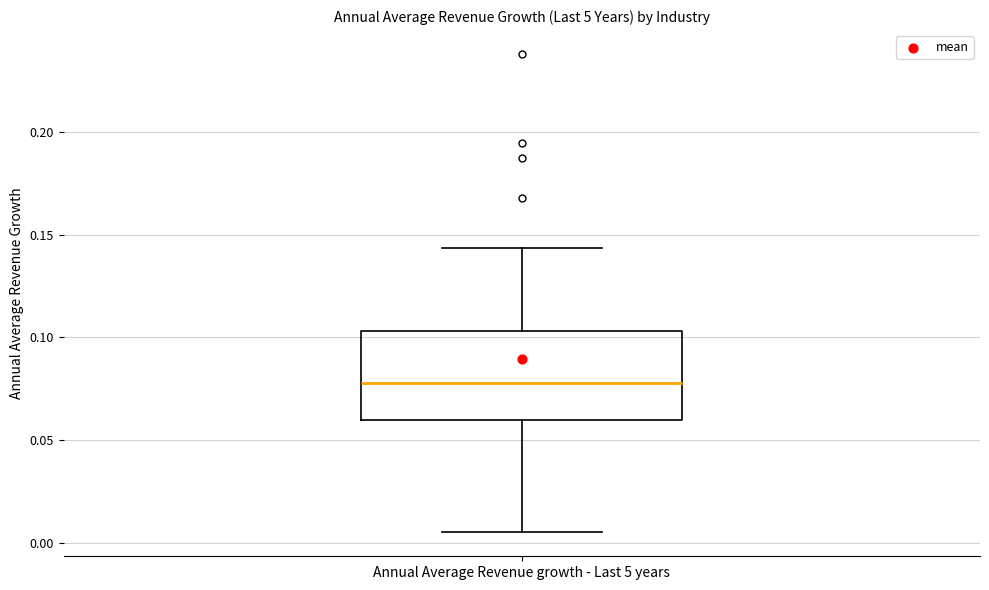

Read this box plot against the y-axis: the position of the median line, the range covered by the box, and the ends of both whiskers. The values are not printed on the chart, so give them approximately, as read against the axis.

median 0.080, box 0.060 to 0.105, whiskers 0.005 to 0.145